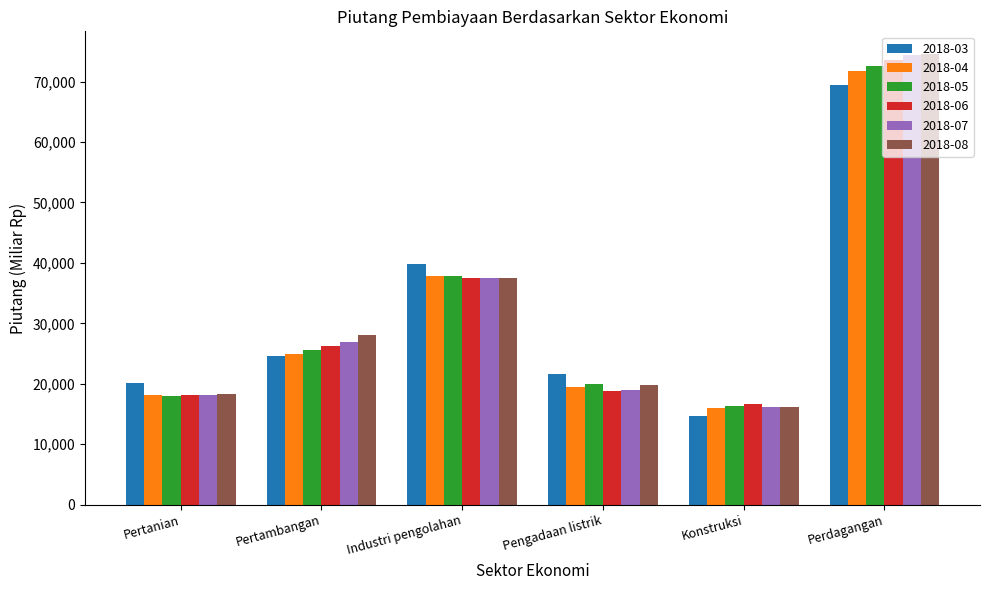

What is the label of the 3rd bar from the left?

Industri pengolahan